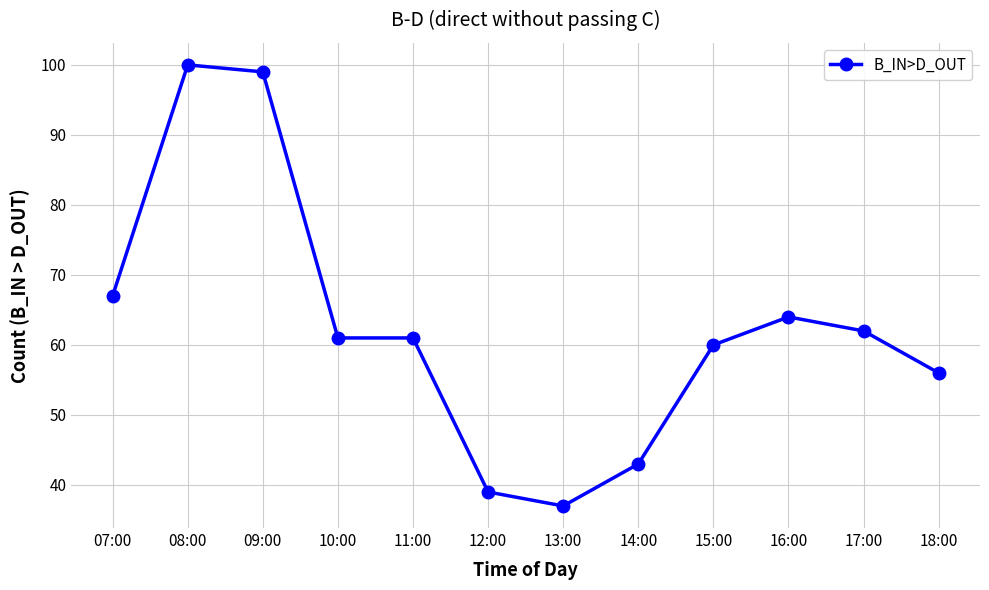

How many series are shown in this chart?

1